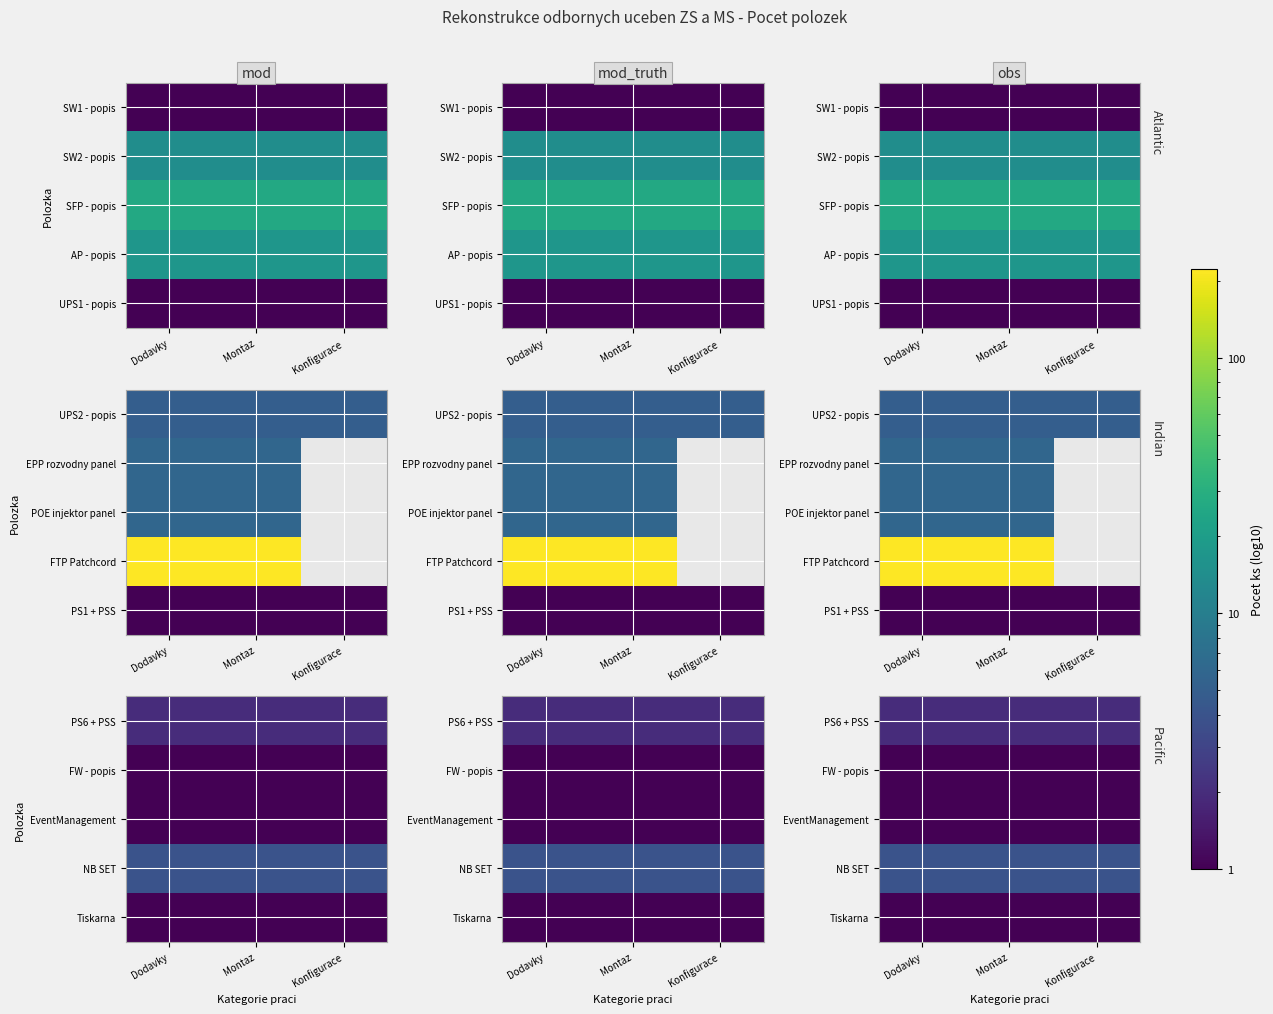

The value of Tiskarna at Dodavky is 1. True or false?

True